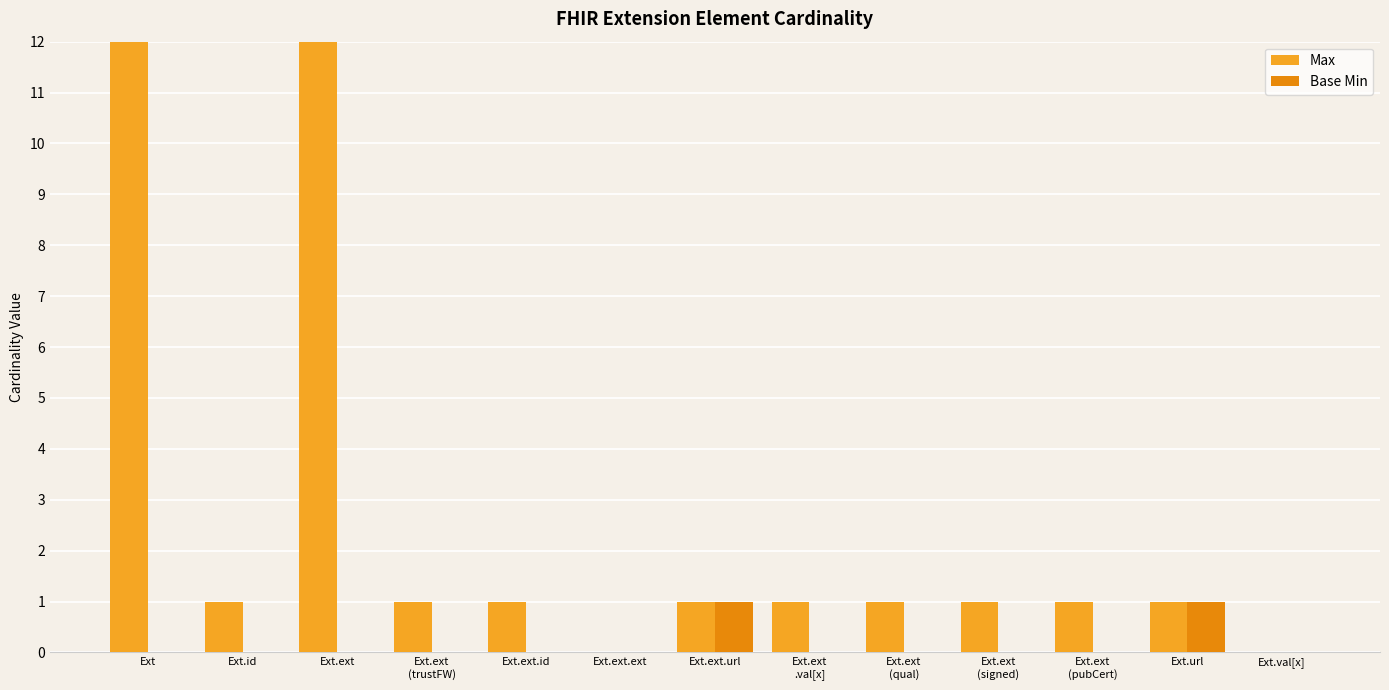

How many data points in Base Min are above 0?

2